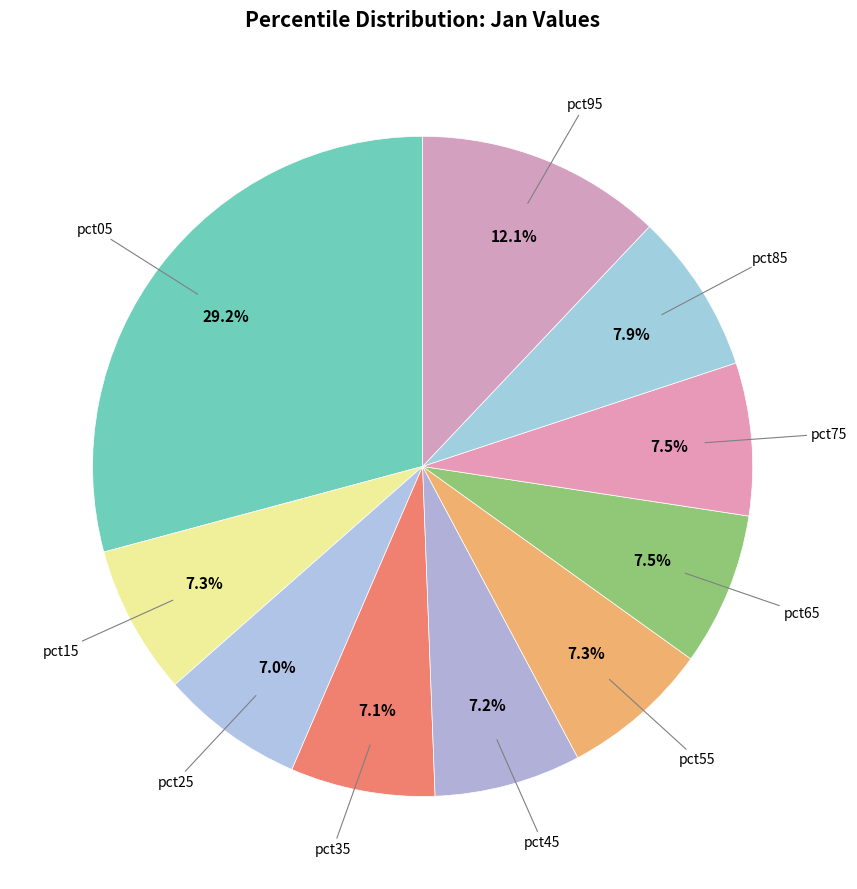

To the nearest percent, what is the average slice percentage?

10%